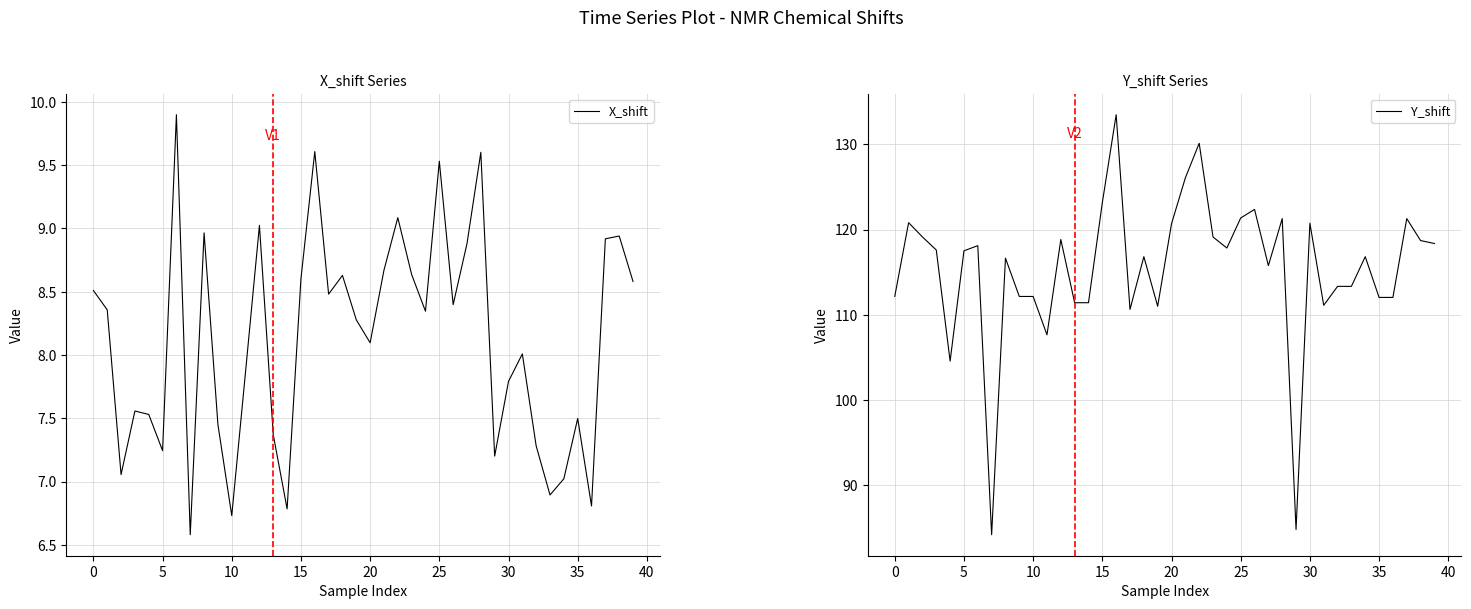

Which series changed the most between 13 and 33?

Y_shift